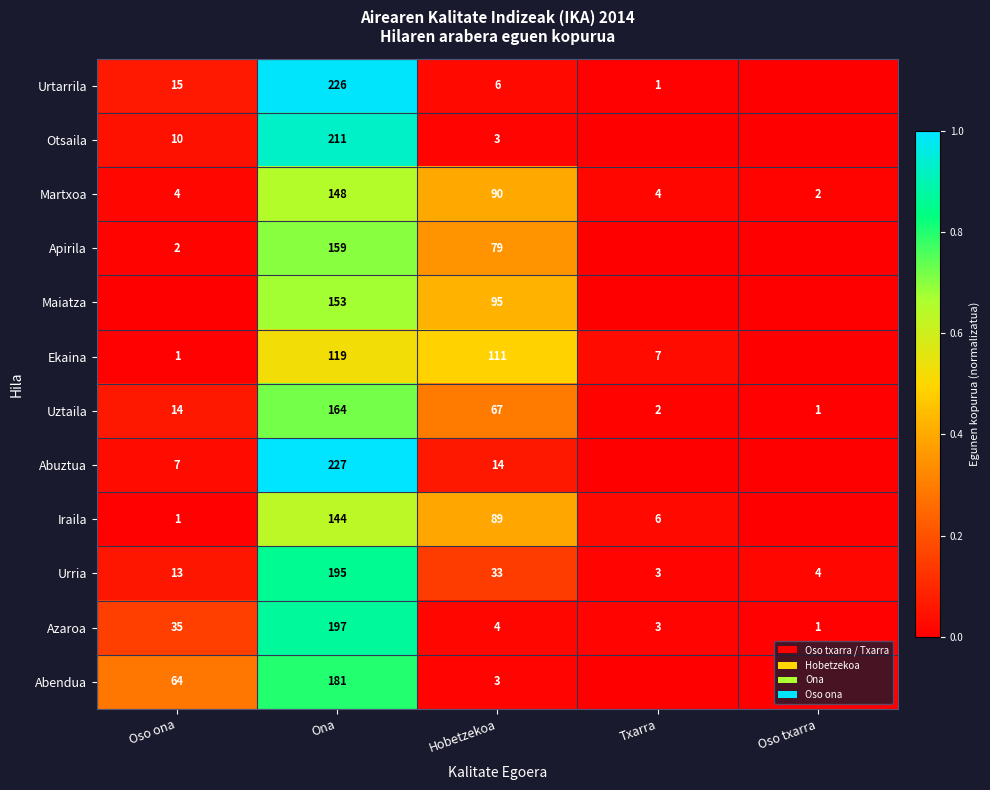

Count the number of data series in this chart.

12